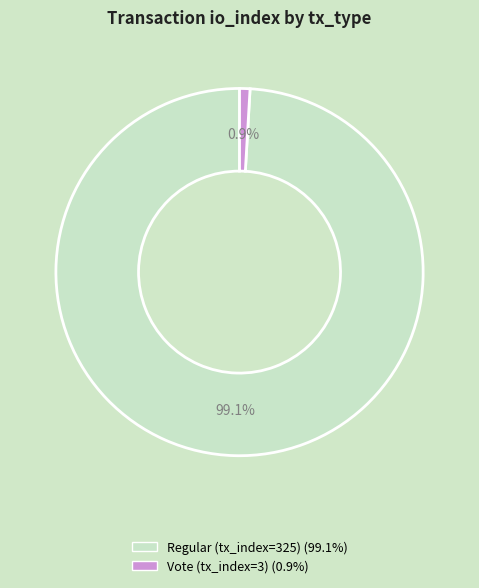

Count the number of slices in the pie.

2